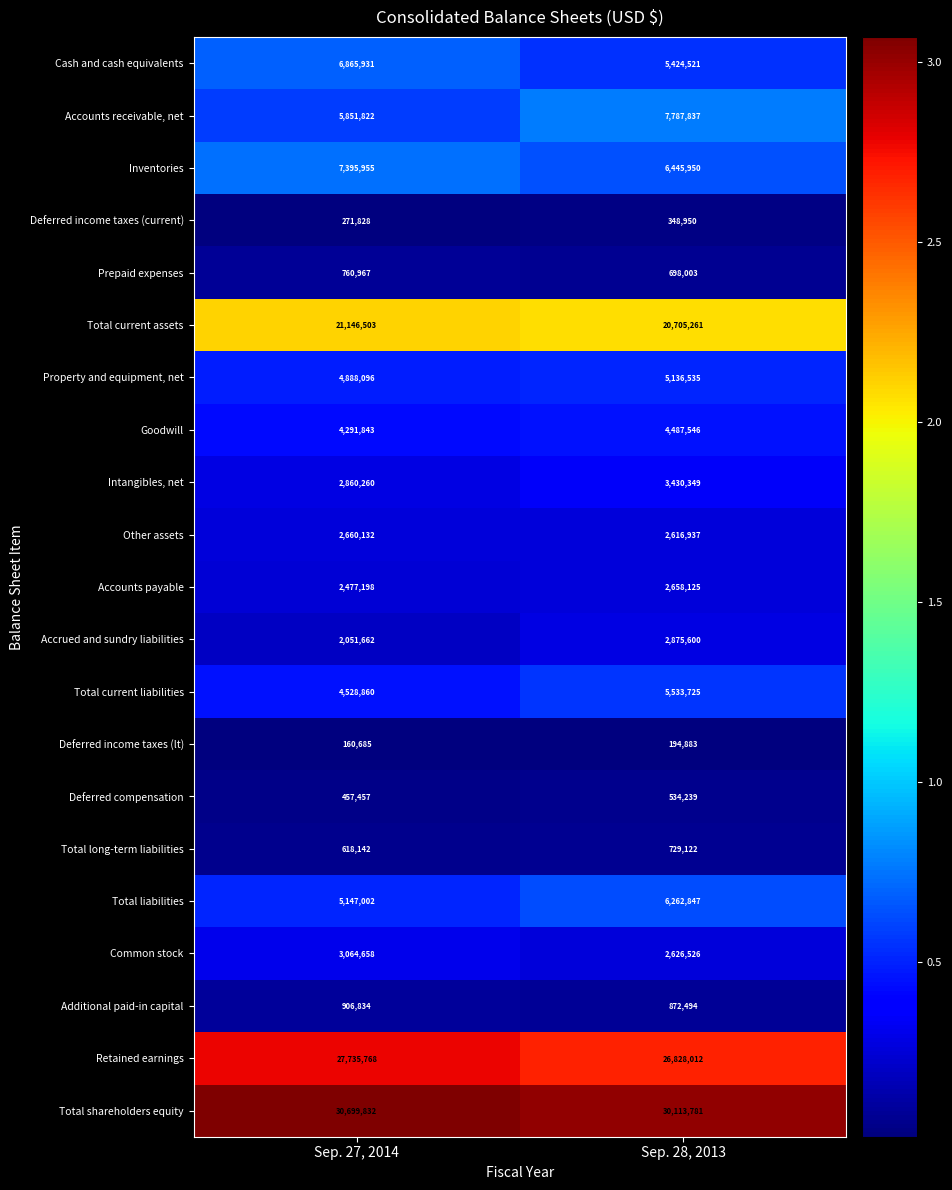

What is the difference between the maximum and minimum values in the Intangibles, net series?

570089